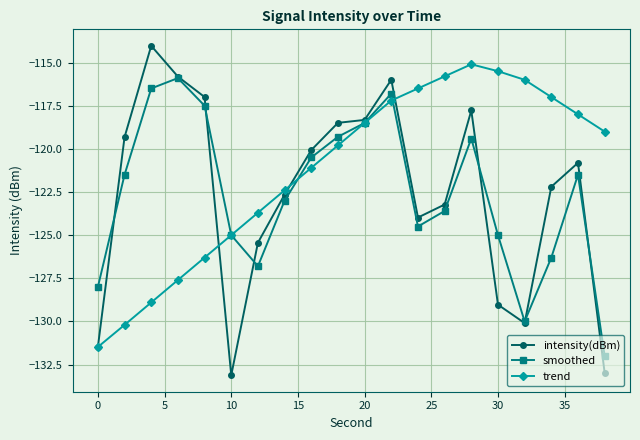

What is the maximum value shown in the chart?

-114.0